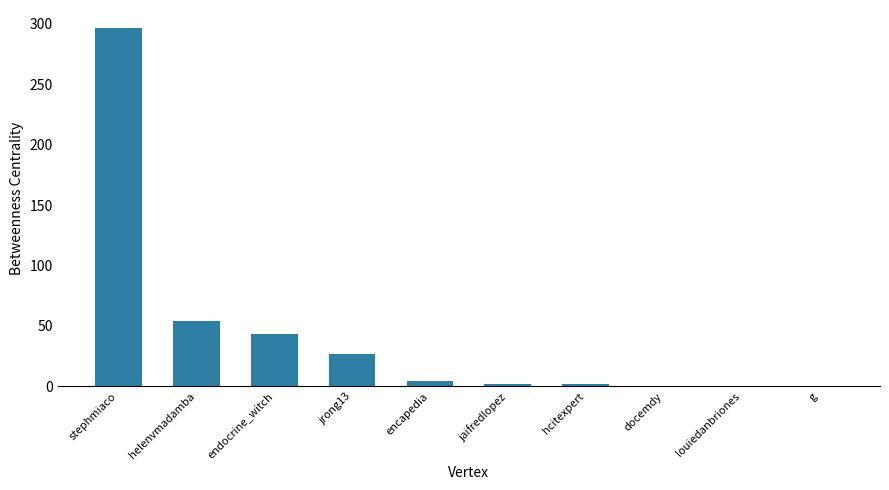

The chart shows a value of 27.2 at jrong13. True or false?

True